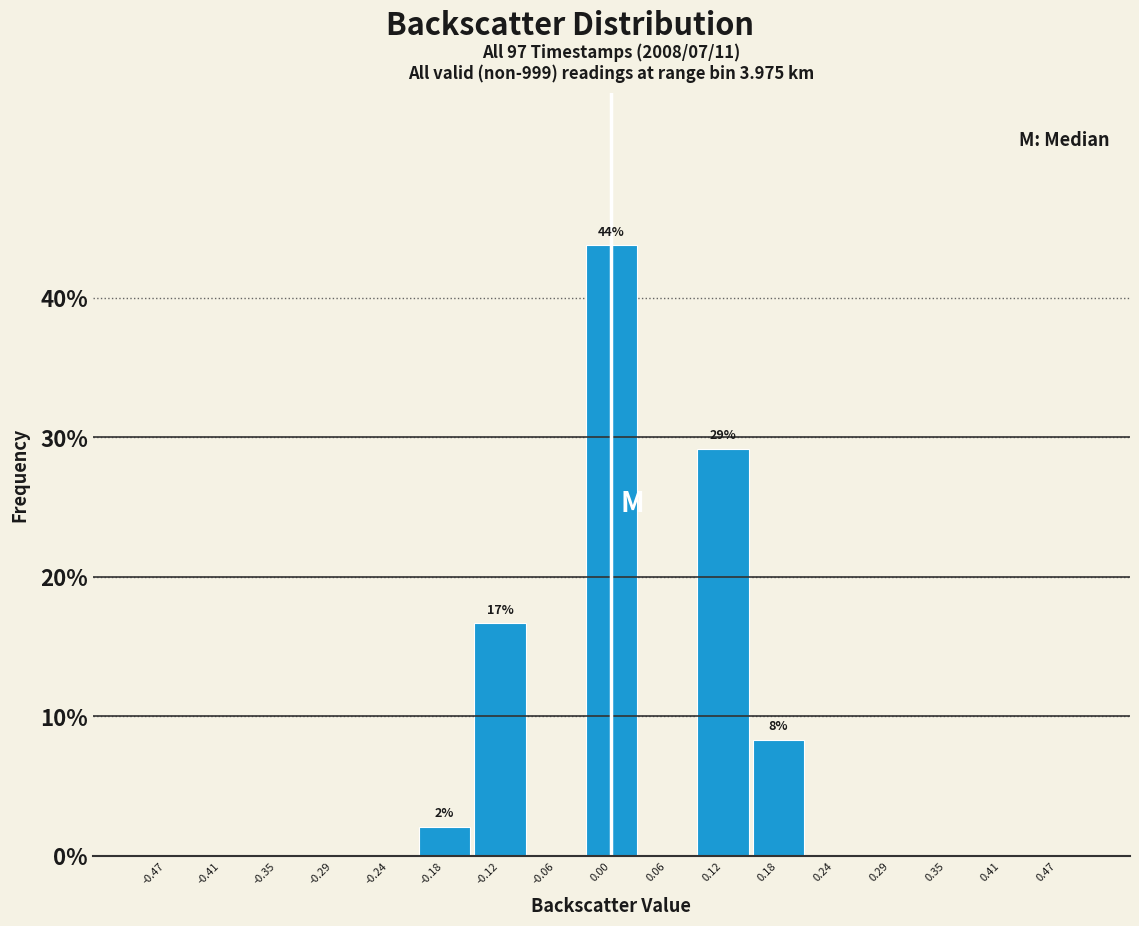

Over which range of the x-axis is the bar tallest?

-0.03 to 0.03